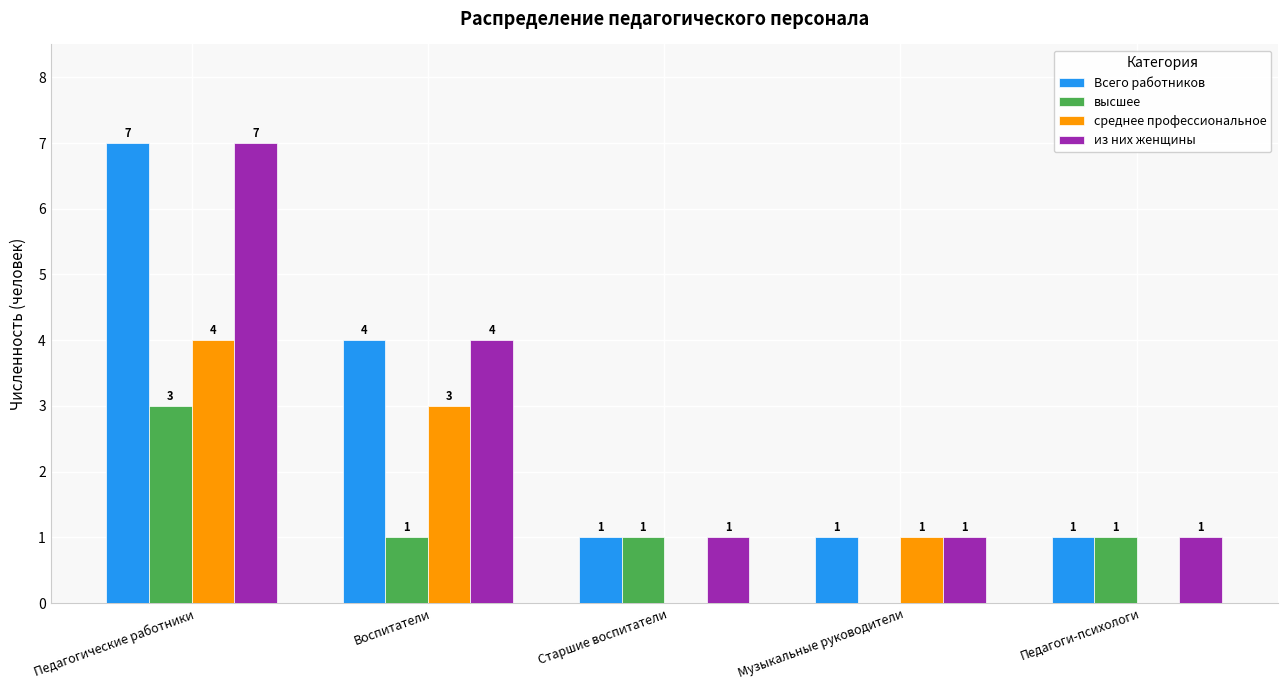

True or false: высшее has a value of 3 at Педагогические работники.

True